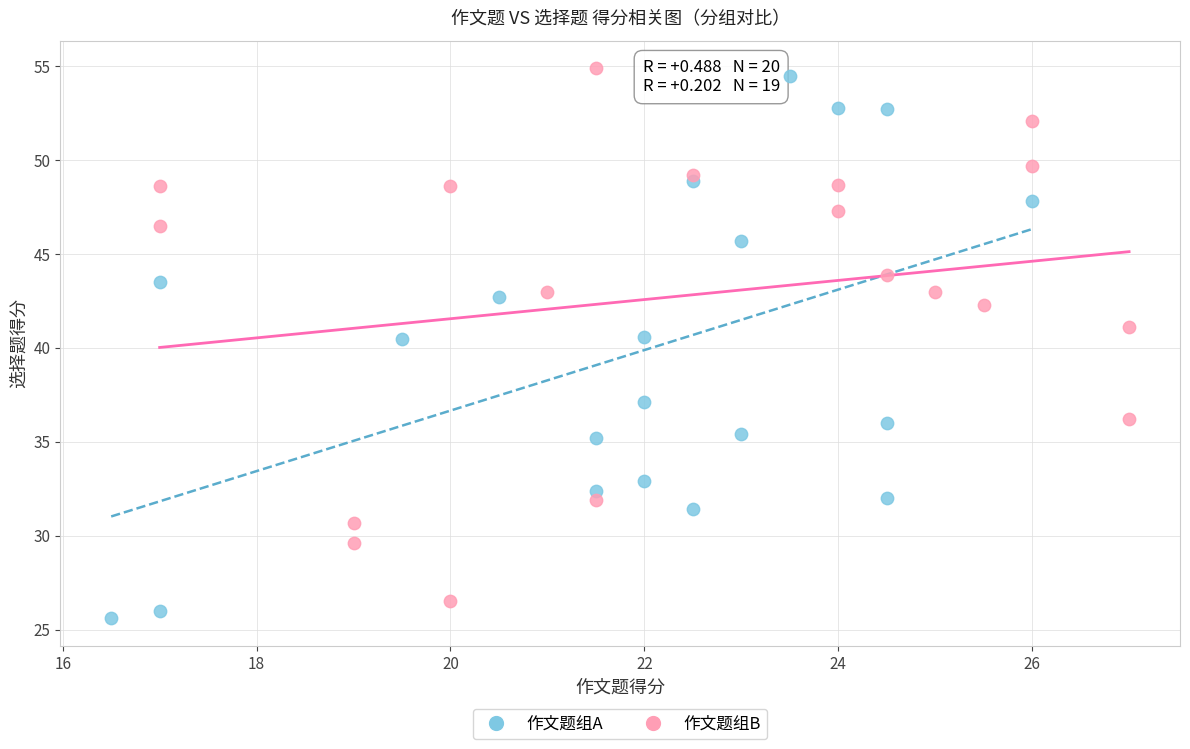

What are all the series names shown in the legend?

作文题组A, 作文题组B